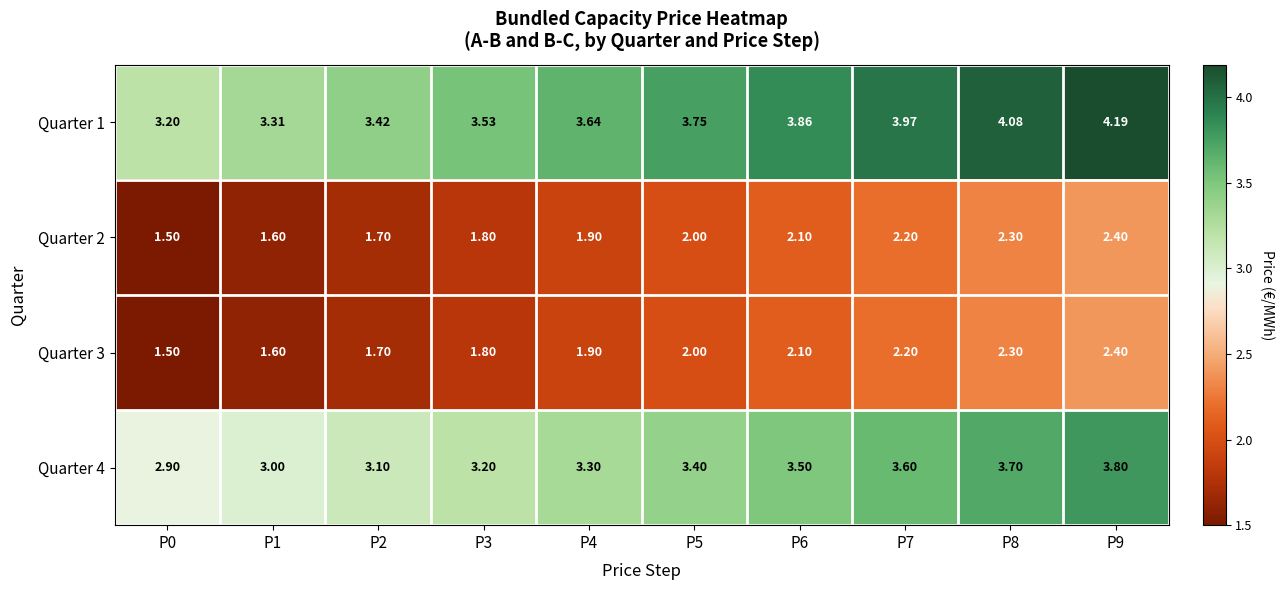

Which series changed the most between P2 and P4?

Quarter 1